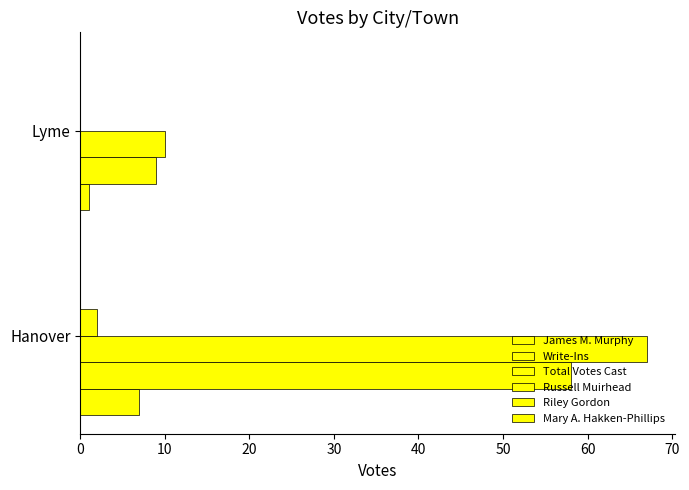

How many data points does each series have?

2